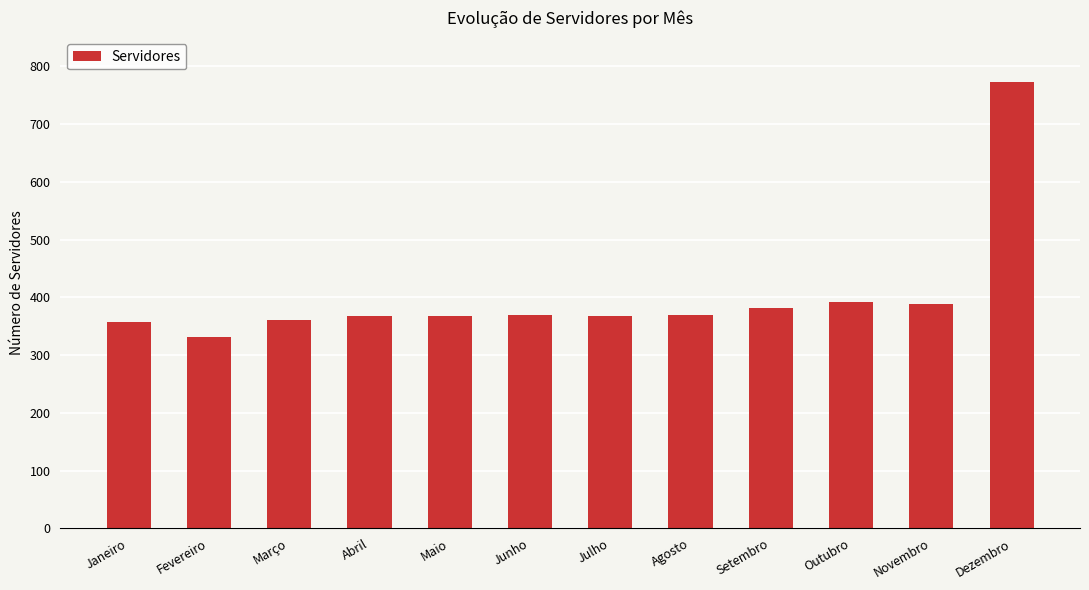

What is the difference between the second highest and minimum values?

59